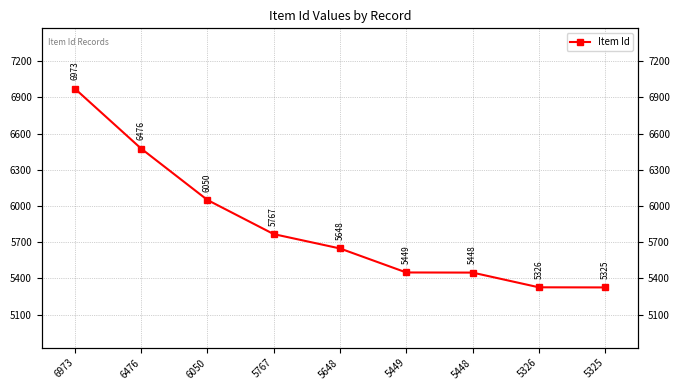

Where does the data first go above 5648?

6973